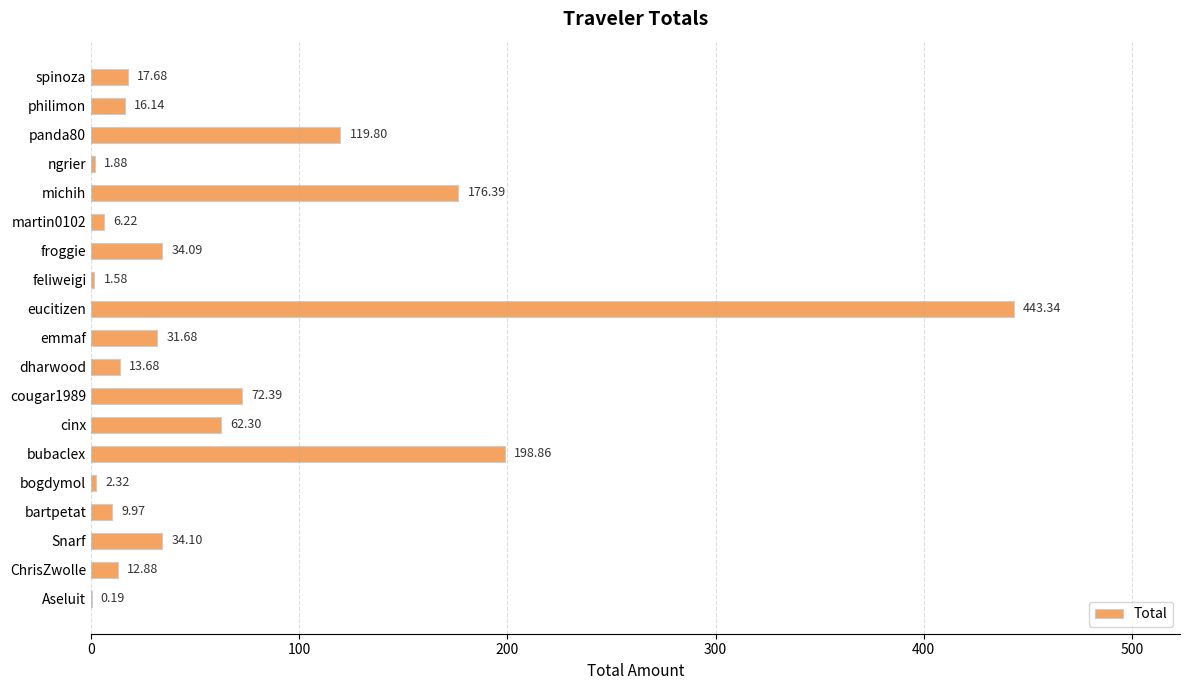

Where is the data nearest to the value 221?

bubaclex